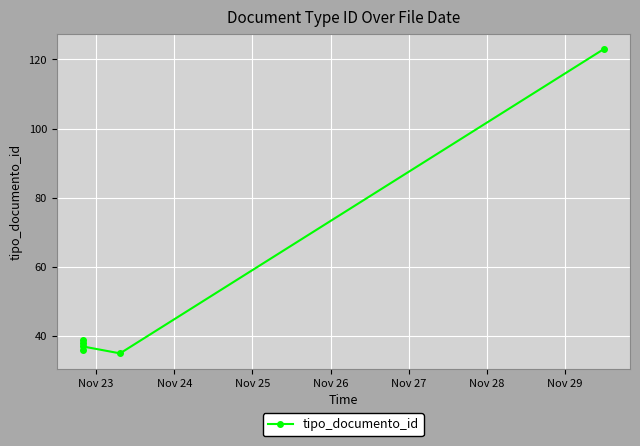

Is this an area chart (filled region under the line)?

No